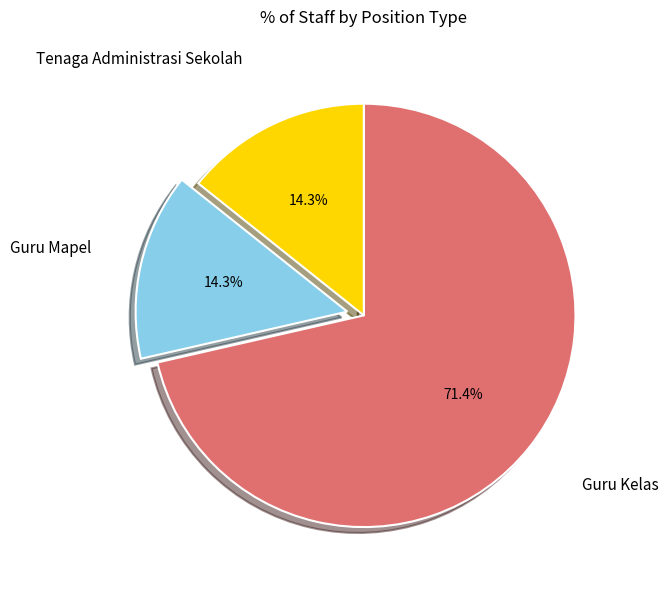

Which slice is the largest?

Guru Kelas